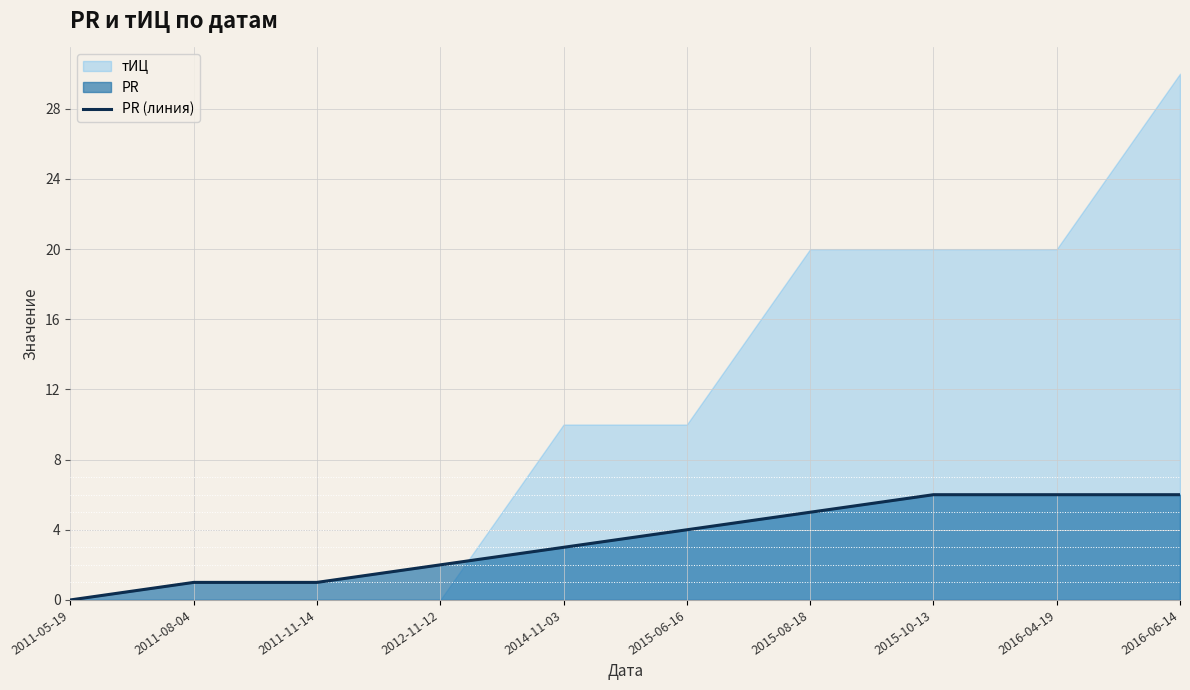

Reading left to right, transcribe all the data shown in this chart.

2011-05-19=0	2011-08-04=1	2011-11-14=1	2012-11-12=2	2014-11-03=3	2015-06-16=4	2015-08-18=5	2015-10-13=6	2016-04-19=6	2016-06-14=6